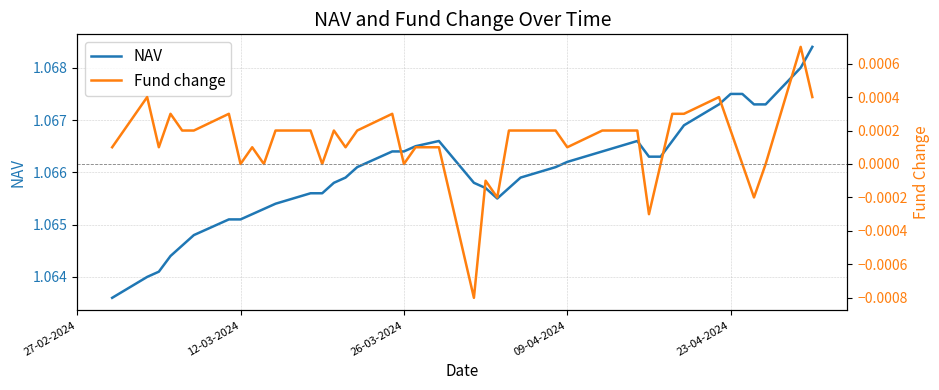

How many interior local peaks does the NAV series have?

2